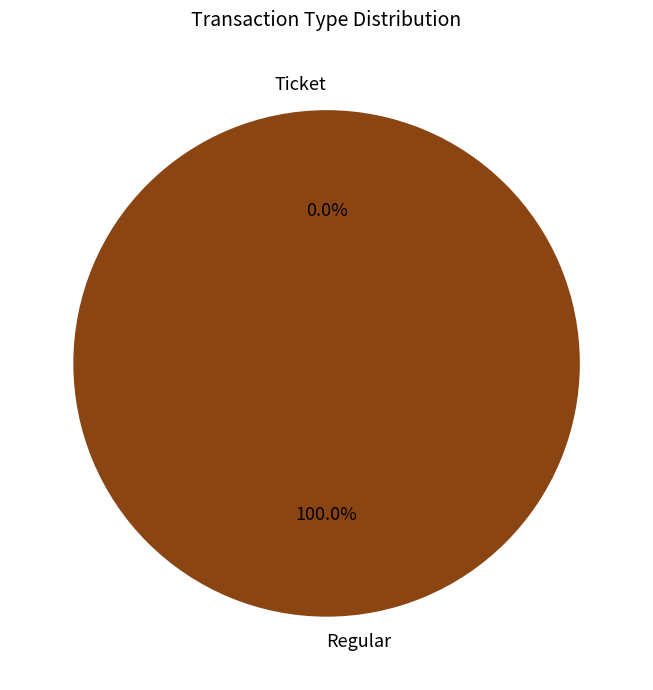

What is the majority slice?

Regular